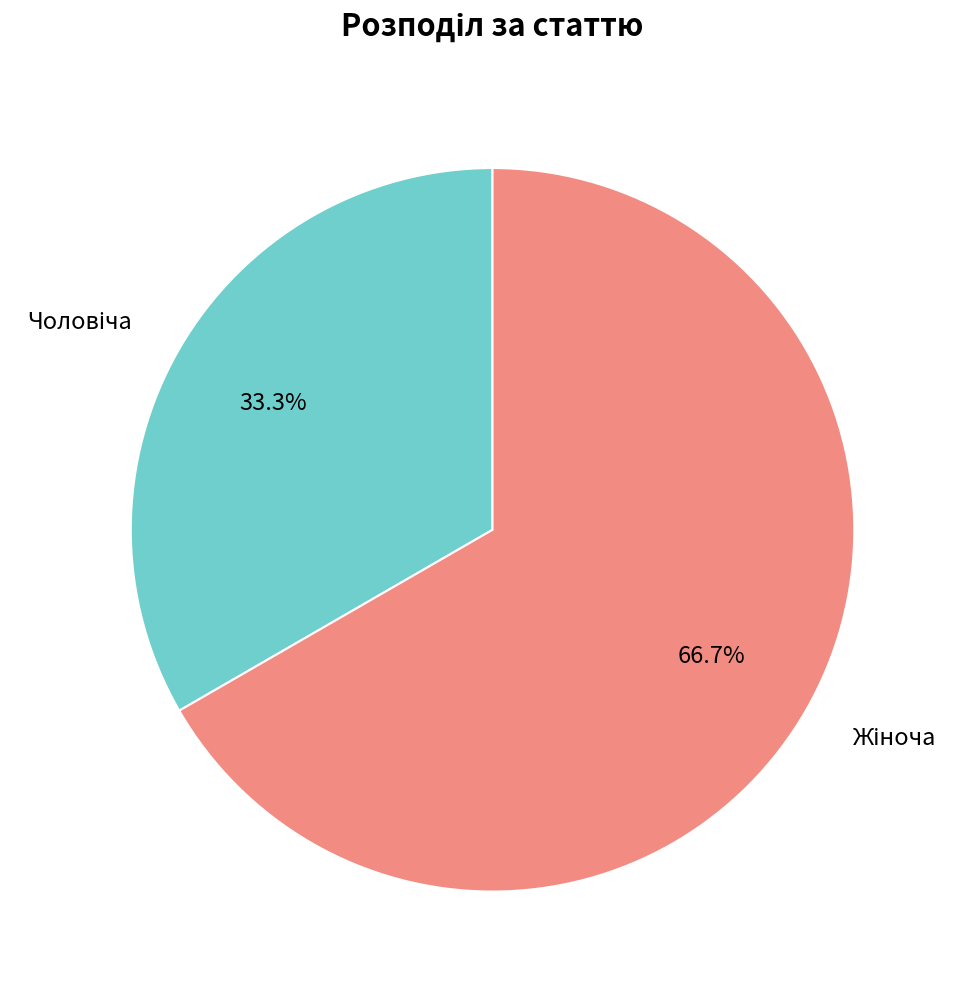

Is there any slice that represents more than half of the pie?

Yes